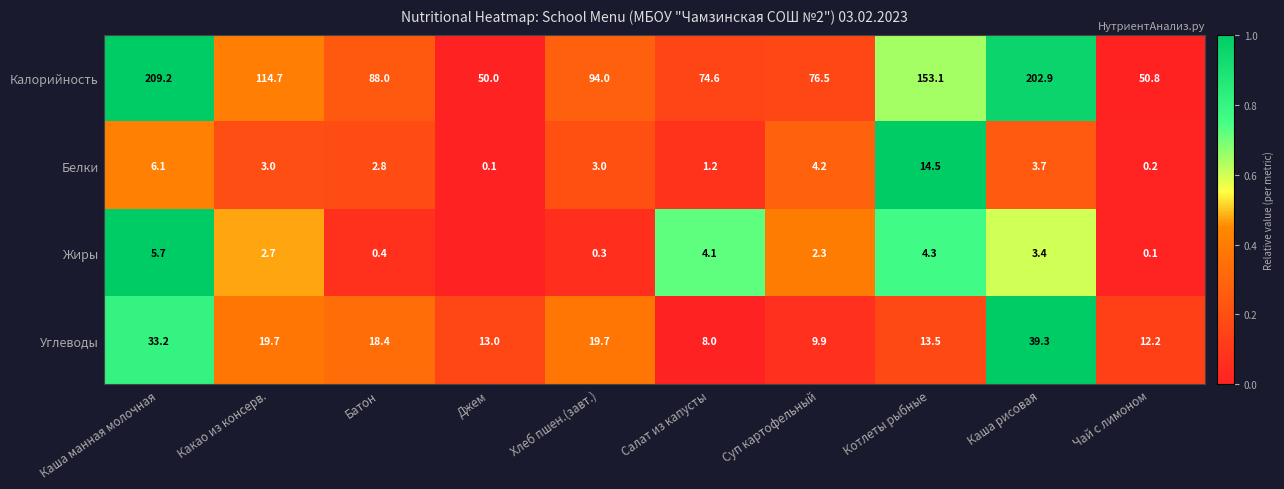

Is the value of Калорийность at Суп картофельный greater than the value of Углеводы at Каша манная молочная?

Yes